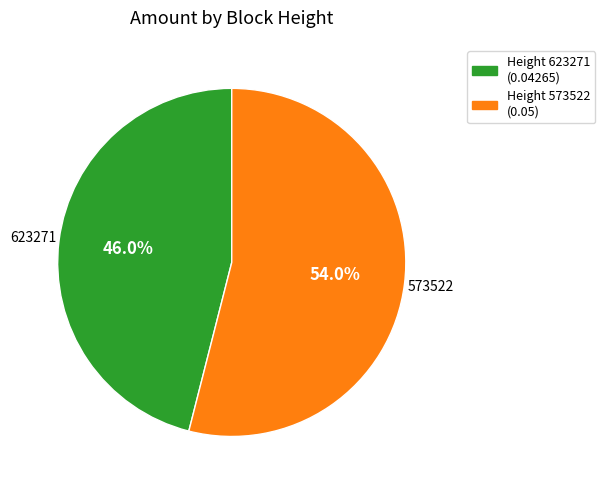

Is there any slice that represents more than half of the pie?

Yes